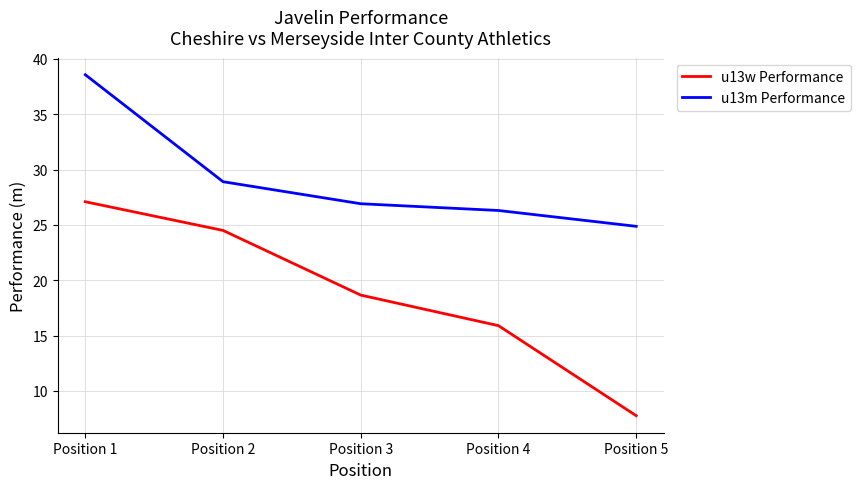

Reading right to left, what are all the values shown in this chart?

u13w Performance: Position 5=7.8	Position 4=15.9	Position 3=18.7	Position 2=24.5	Position 1=27.1
u13m Performance: Position 5=24.9	Position 4=26.3	Position 3=26.9	Position 2=28.9	Position 1=38.6